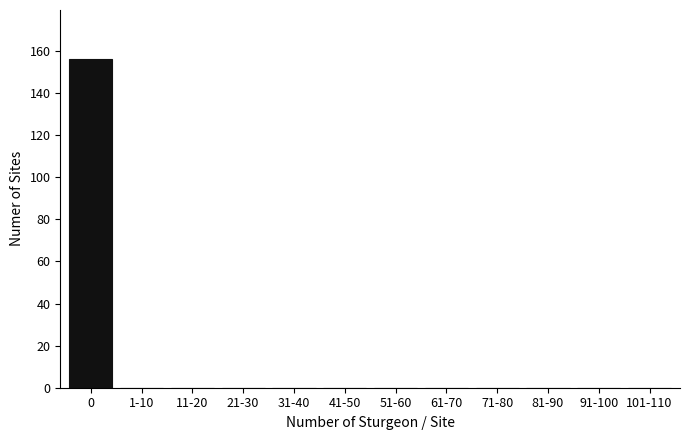

Reading left to right, extract all data points from this chart.

0=156	1-10=0	11-20=0	21-30=0	31-40=0	41-50=0	51-60=0	61-70=0	71-80=0	81-90=0	91-100=0	101-110=0